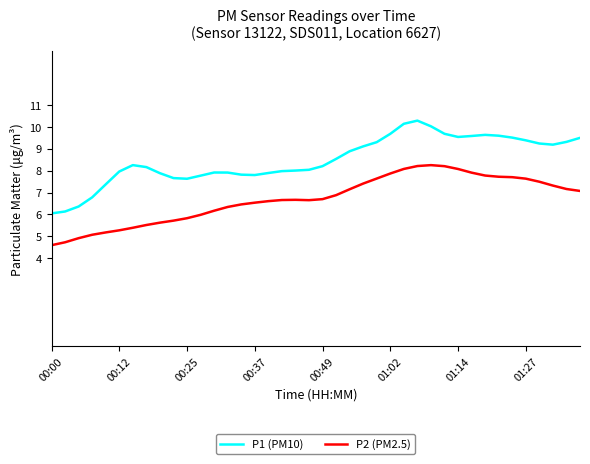

Which series has the widest spread of values?

P1 (PM10)